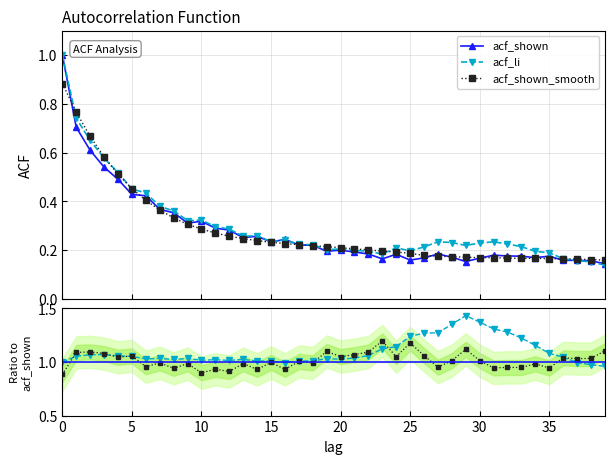

What is the label of the 24th point from the left?

23